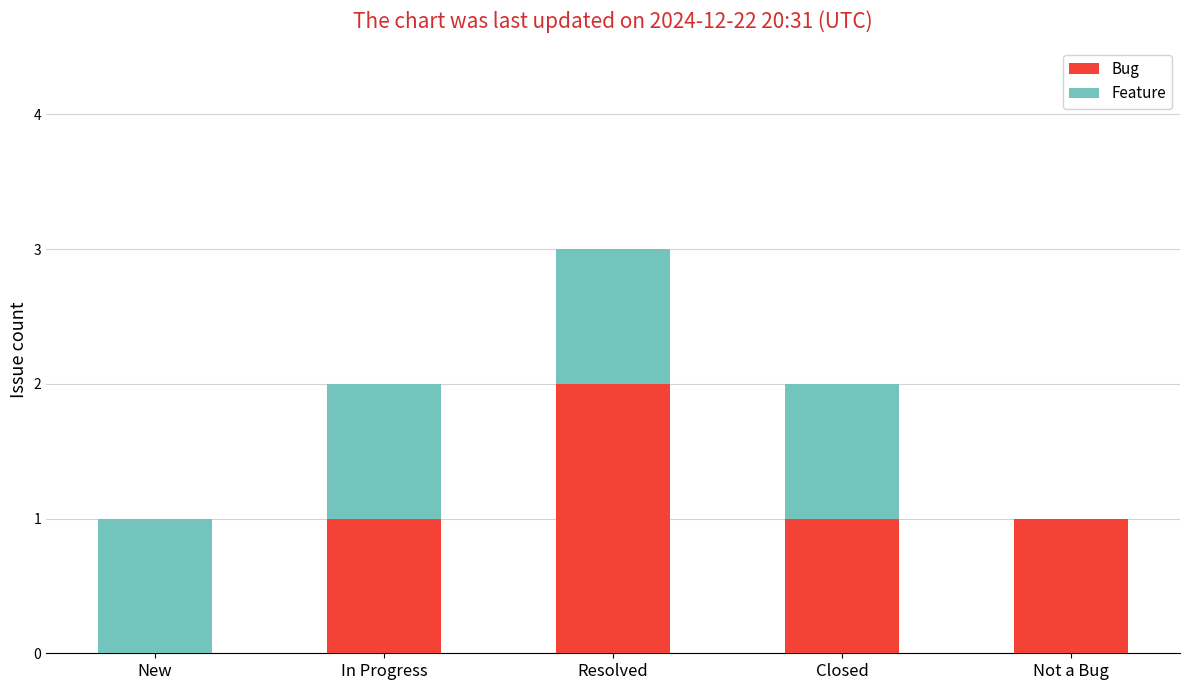

At which category is the sum across all series the highest?

Resolved